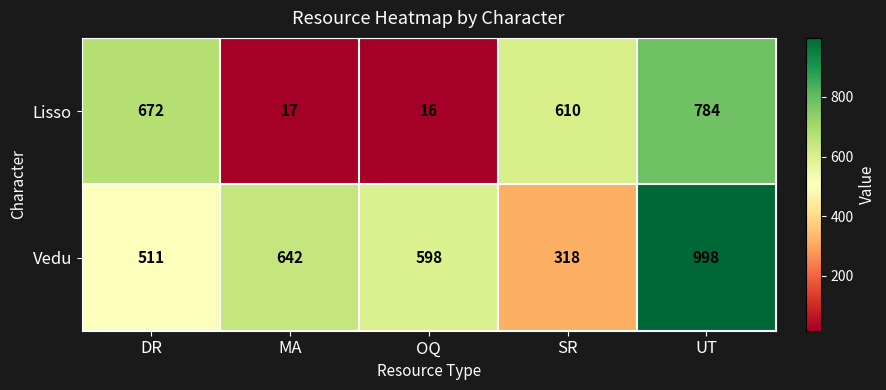

What is the difference between the maximum and second lowest values in the Vedu series?

487